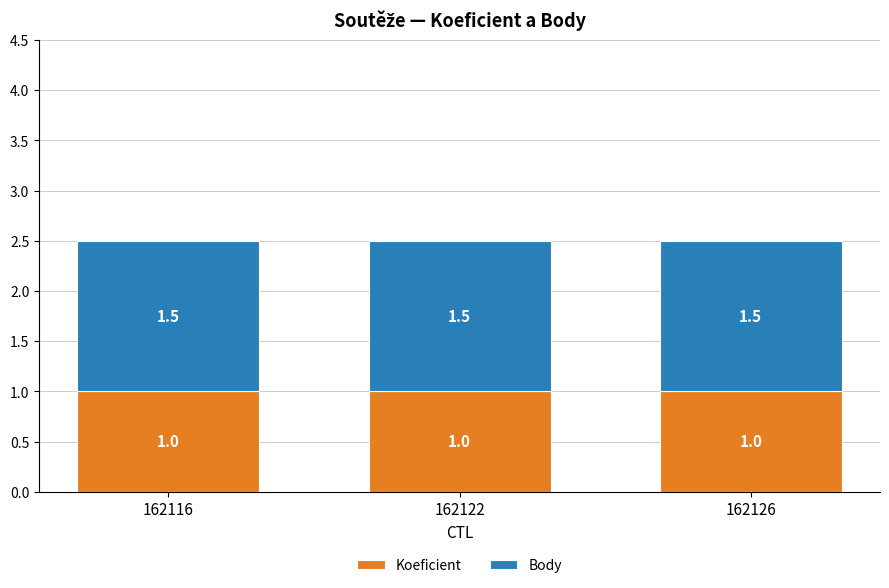

What is the total value across all series at 162126?

2.5